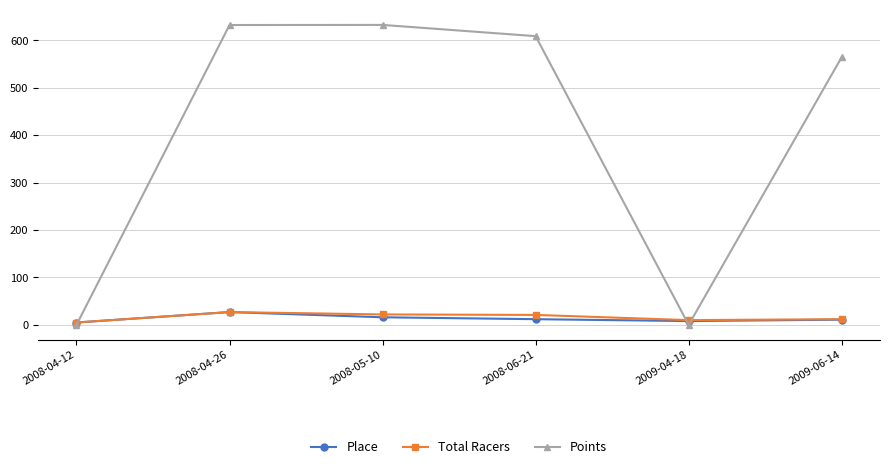

Which series has the largest range (max minus min)?

Points